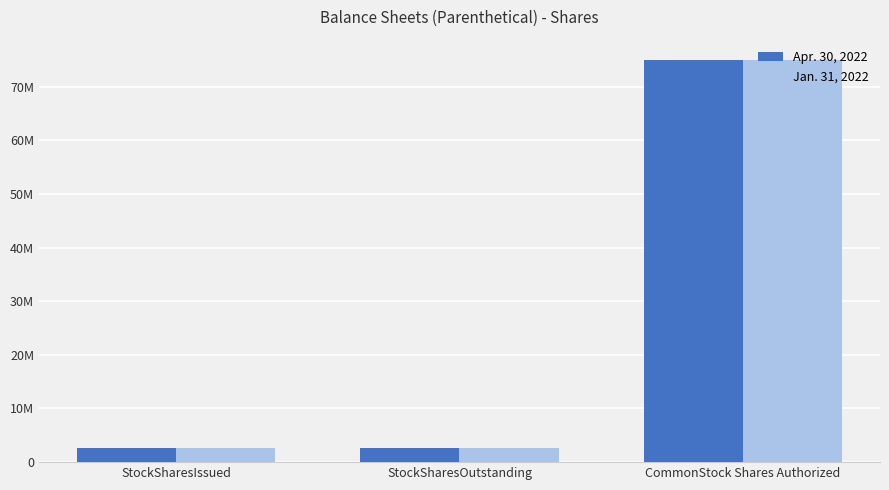

What position from the right is StockSharesIssued?

3